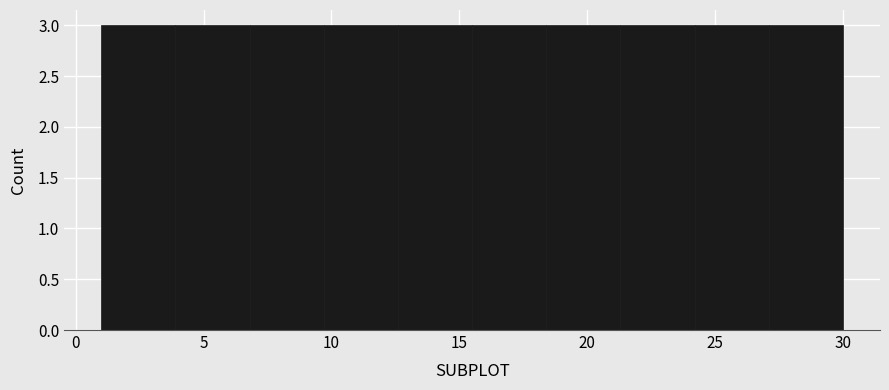

What is the height of the bar covering 15.5 to 18.4 on the x-axis? Neither the bar edges nor the heights are printed on the chart, so give them approximately, as read against the axes.

3